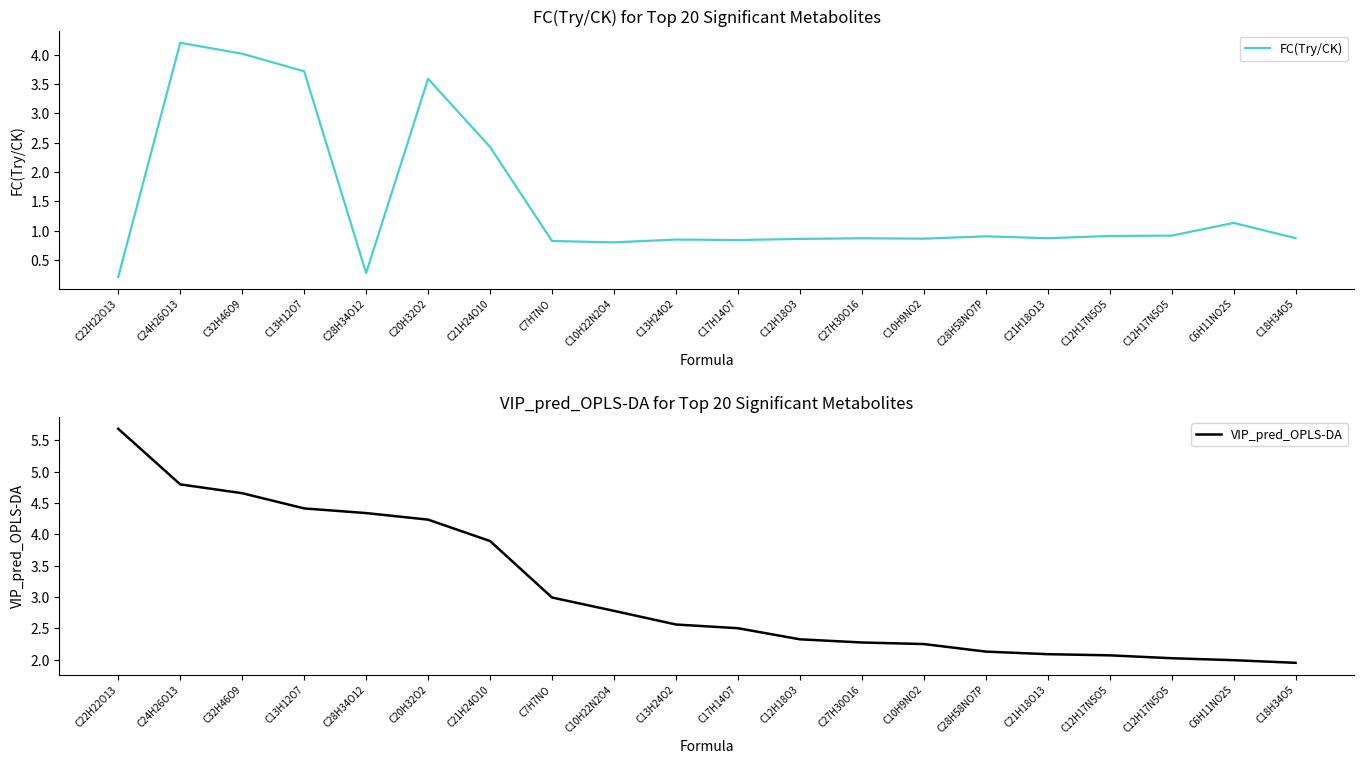

What is the sum of all VIP_pred_OPLS-DA values?

62.0